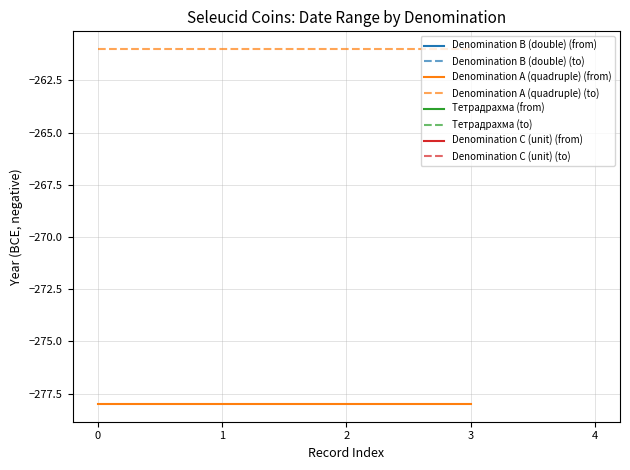

Is the value of Denomination A (quadruple) (from) at 0 greater than the value of Denomination A (quadruple) (to) at 1?

No